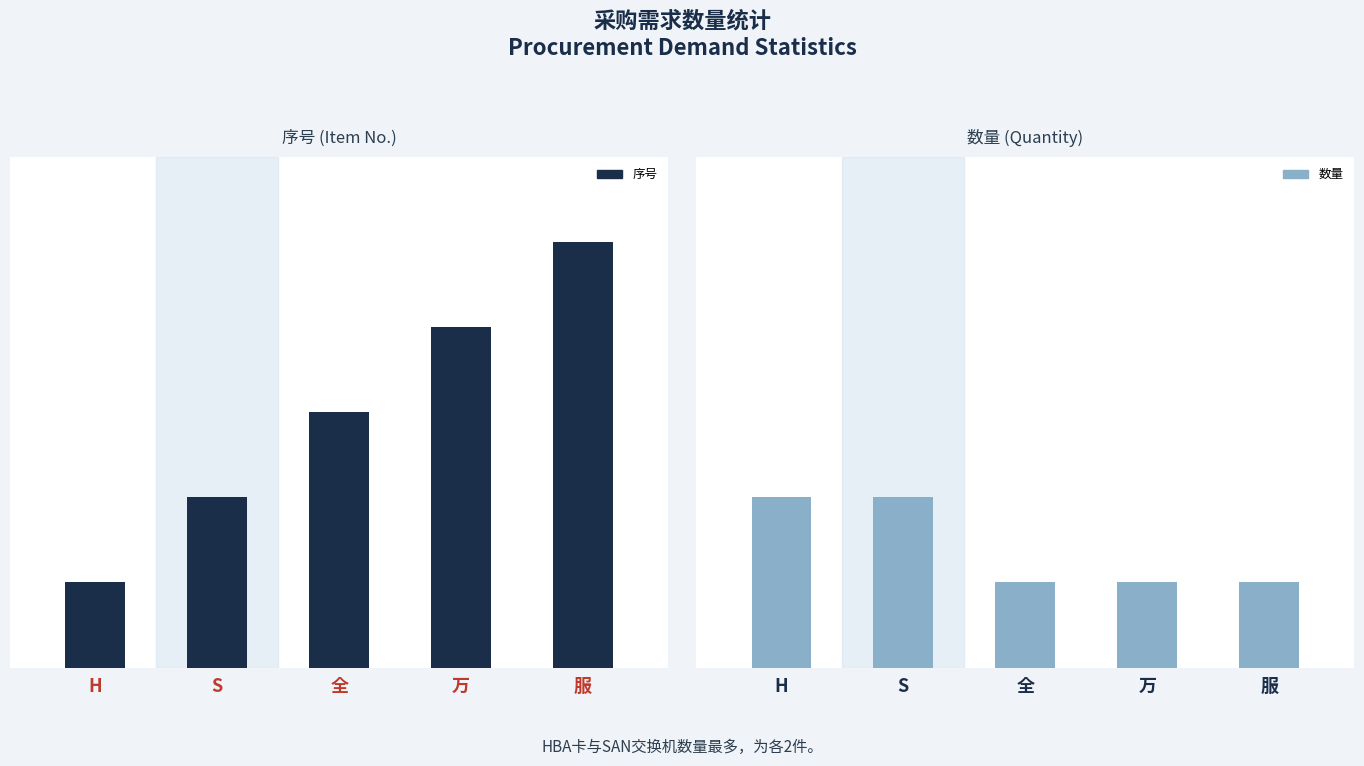

How many bars are there in total?

10